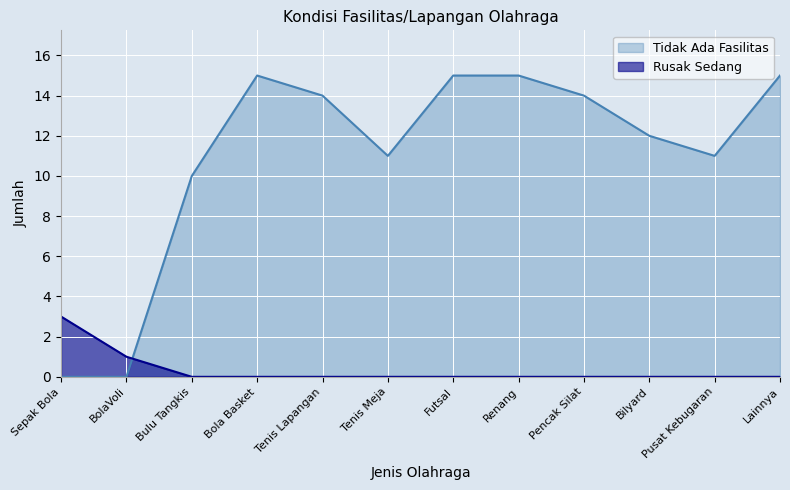

Which label corresponds to the largest value in the chart?

Bola Basket